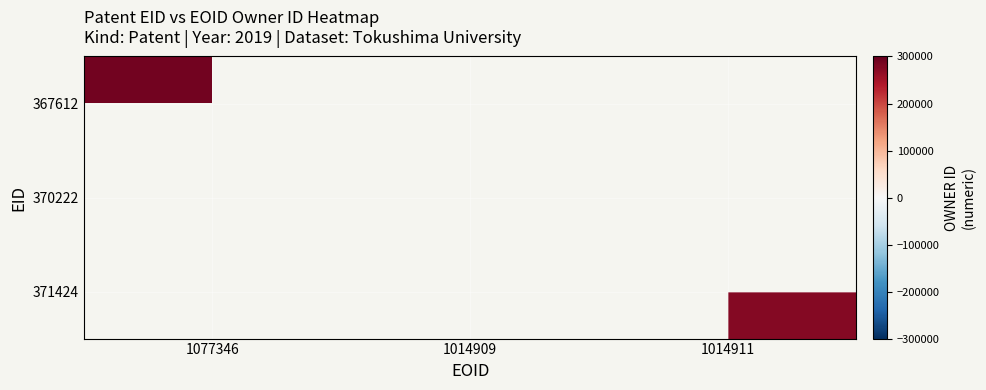

Which label corresponds to the largest value in the chart?

1077346